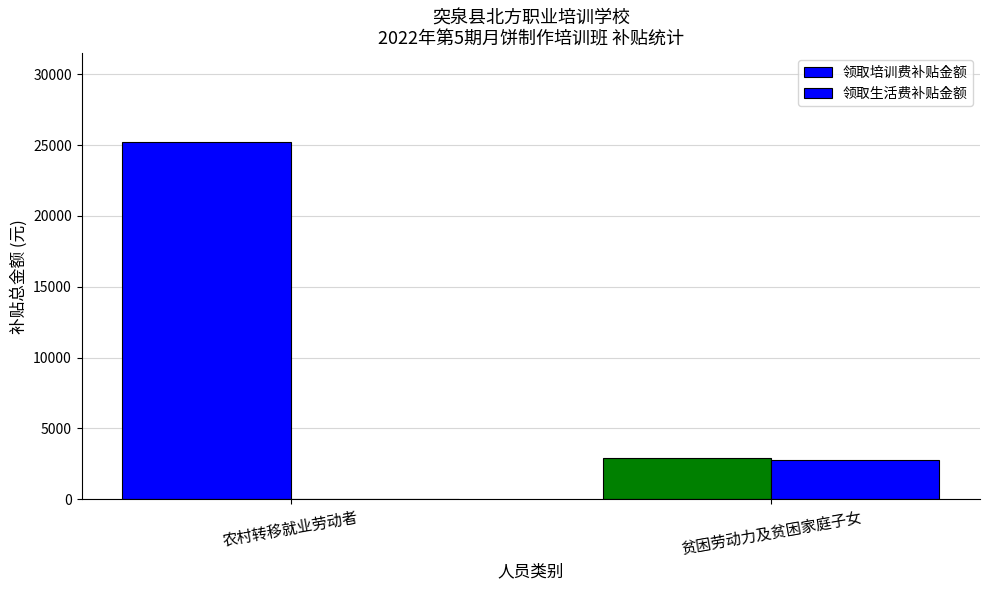

Which label corresponds to the smallest value in the chart?

农村转移就业劳动者